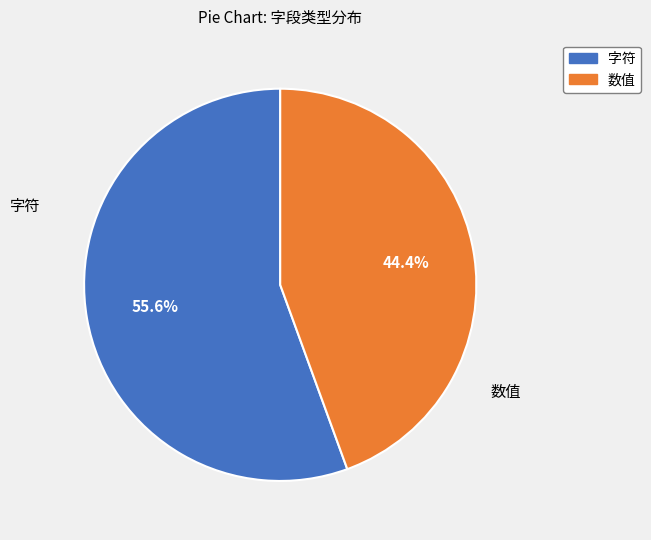

Is there a majority slice in this chart?

Yes